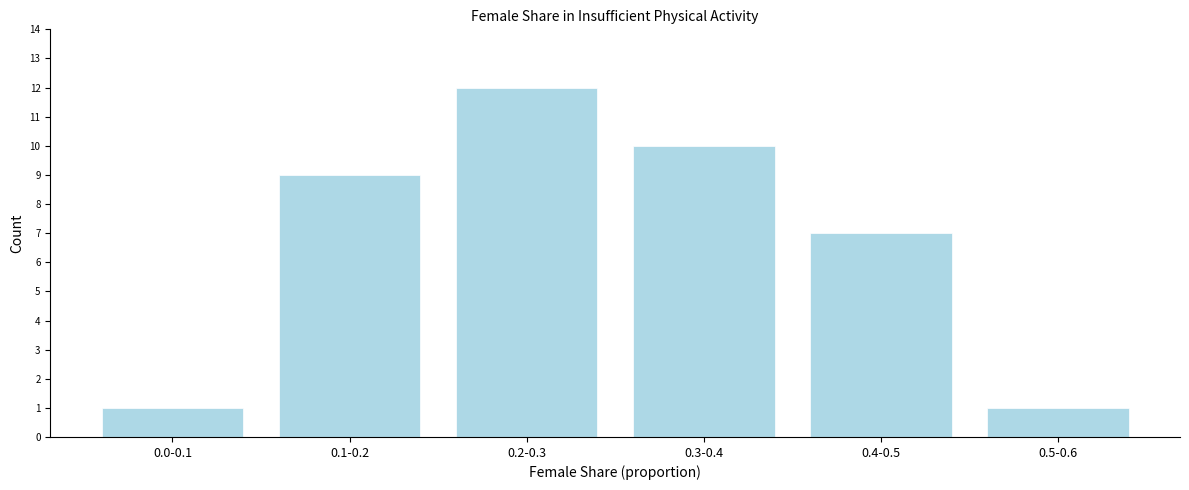

Reading left to right, what are all the values shown in this chart?

0.0-0.1=1	0.1-0.2=9	0.2-0.3=12	0.3-0.4=10	0.4-0.5=7	0.5-0.6=1